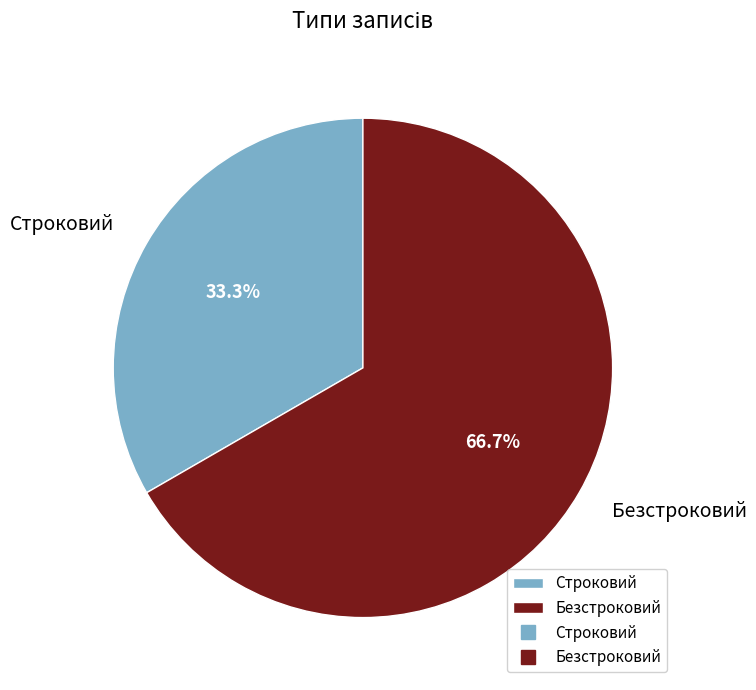

To the nearest percent, what percentage of the pie is Безстроковий?

67%